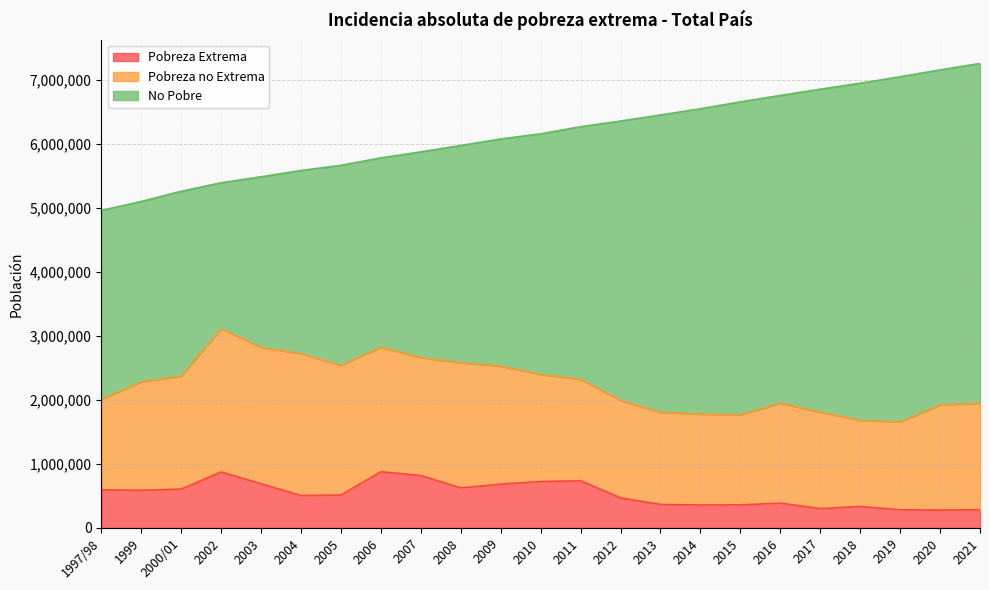

True or false: No Pobre and Pobreza Extrema intersect in this chart.

False